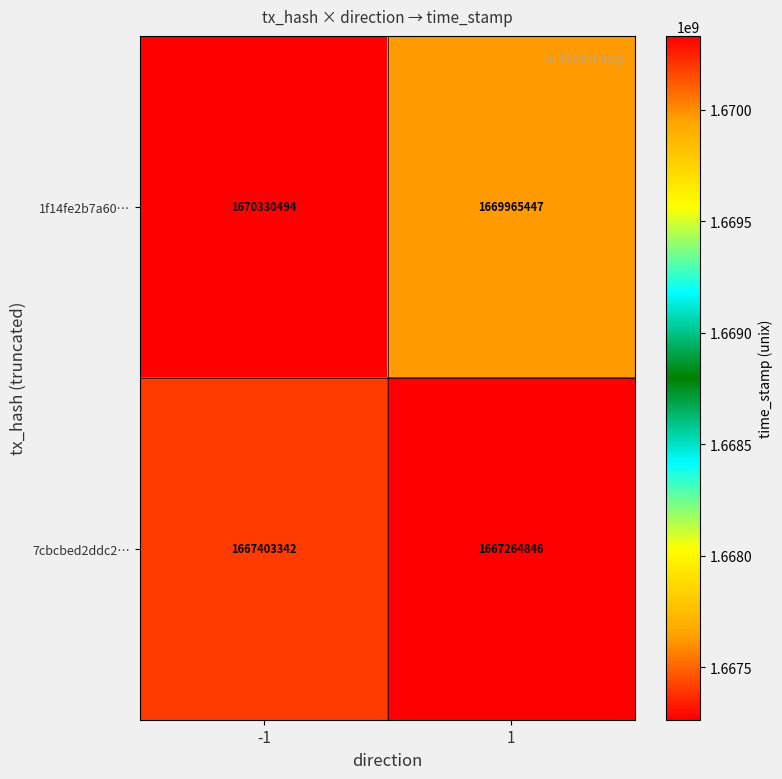

What is the approximate value of 7cbcbed2ddc2… at 1, to the nearest 10?

1667264850